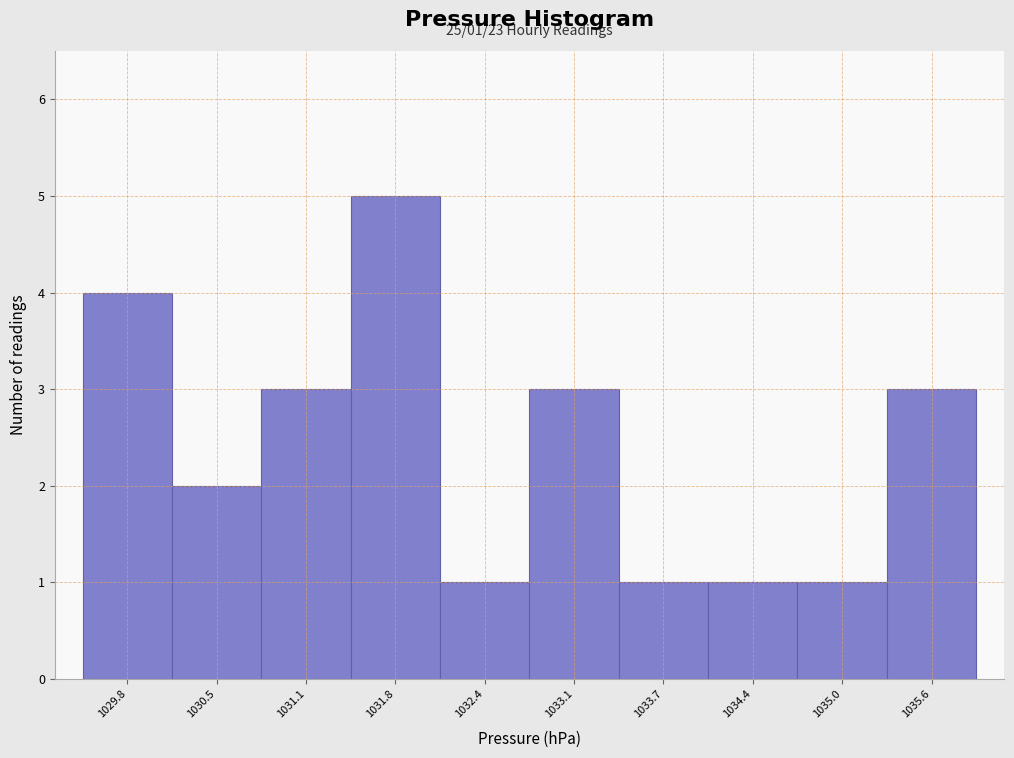

Reading left to right, transcribe all the data shown in this chart.

1029.8=4	1030.5=2	1031.1=3	1031.8=5	1032.4=1	1033.1=3	1033.7=1	1034.4=1	1035.0=1	1035.6=3